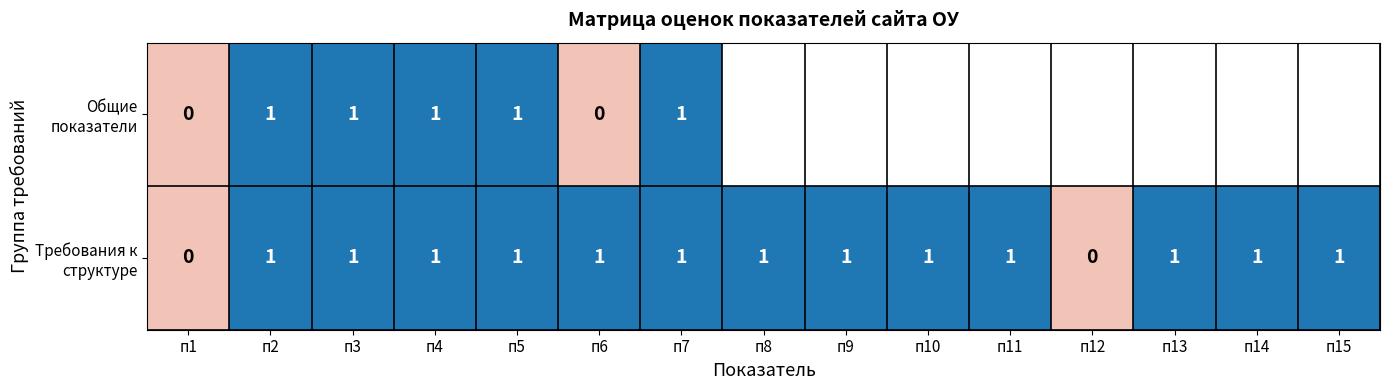

Which has a higher value, п9 or п3?

п3